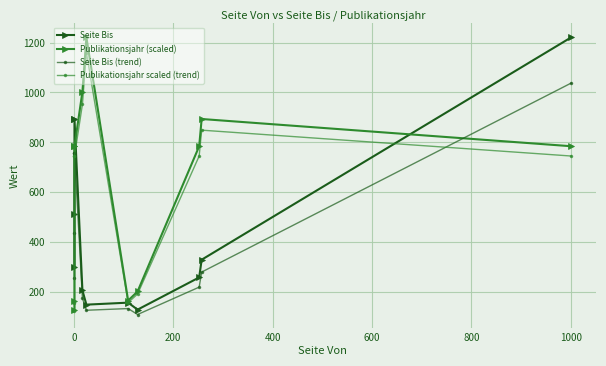

How many intersections are there between Publikationsjahr scaled (trend) and Seite Bis?

2